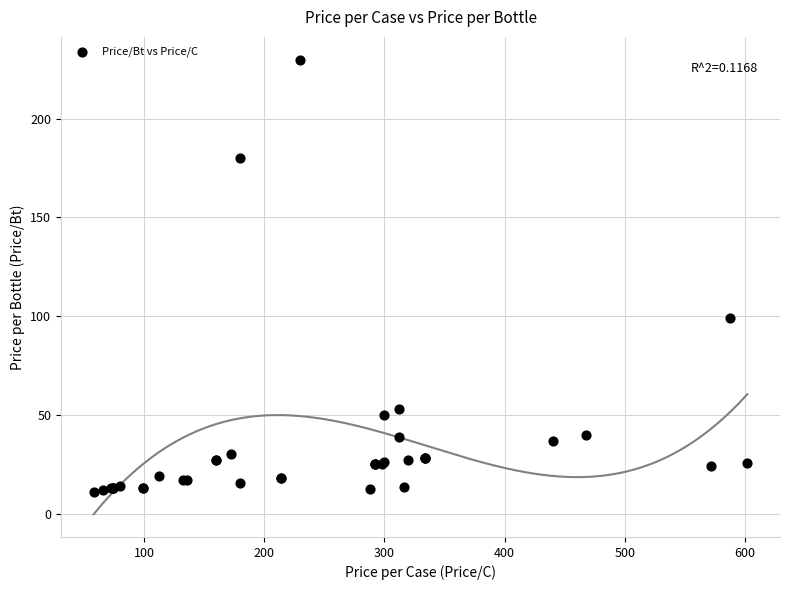

What Y value in the scatter plot is closest to 120?

99.0